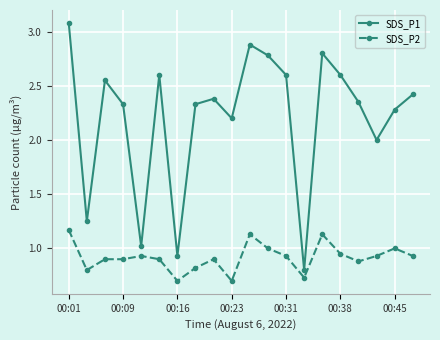

True or false: SDS_P1 and SDS_P2 cross at least once.

False